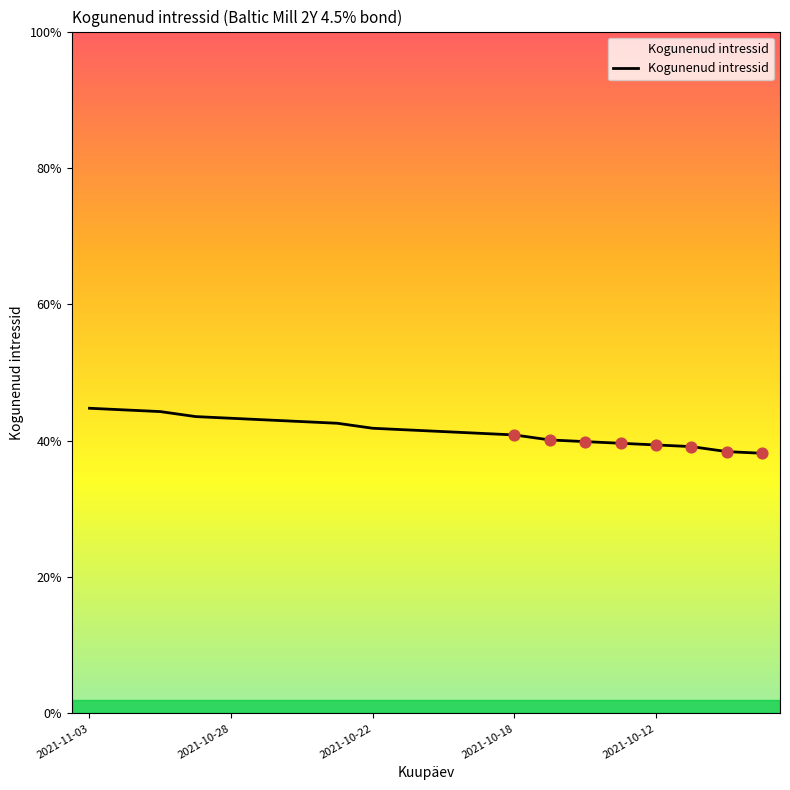

Does the chart have visible grid lines?

No